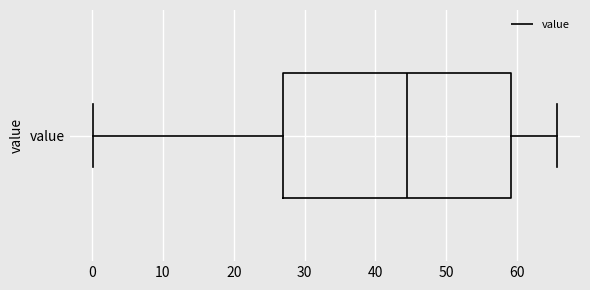

Transcribe this box plot: give where the median line is, the range the box spans, and where the two whiskers end, as read against the x-axis. The values are not printed on the chart, so give them approximately, as read against the axis.

median 44, box 27 to 59, whiskers 0 to 66